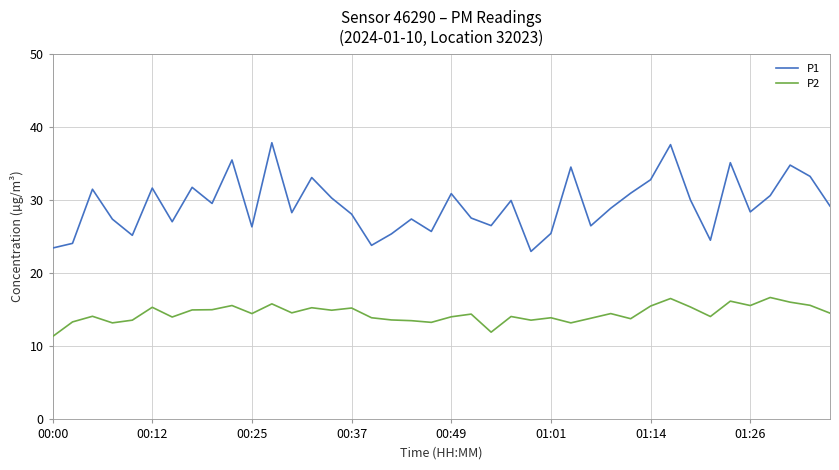

What is the smallest value displayed?

11.3